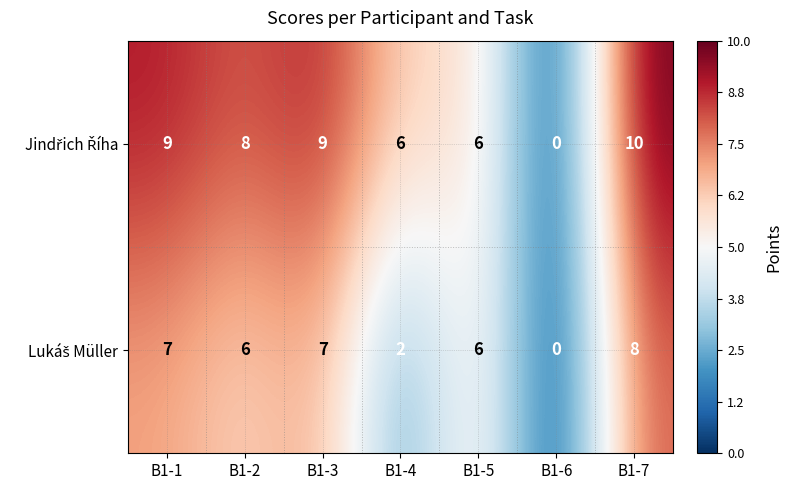

What is the total value across all series at B1-1?

16